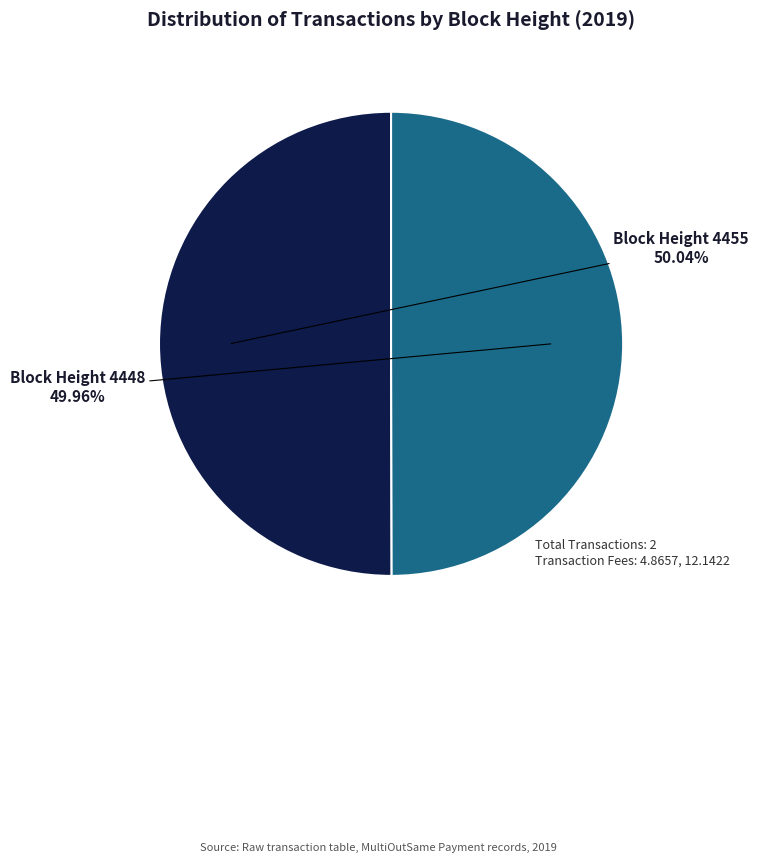

Count the number of slices in the pie.

2